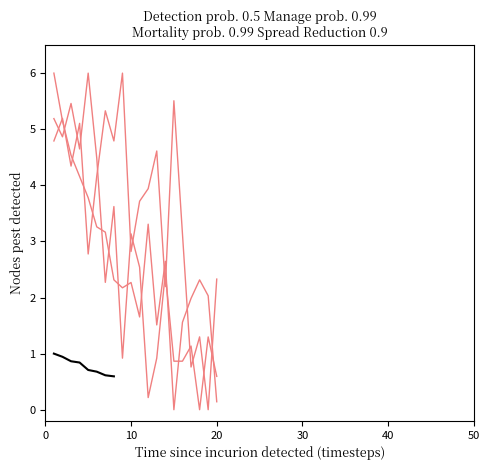

Where is the first local maximum for Series 2 (pink)?

3